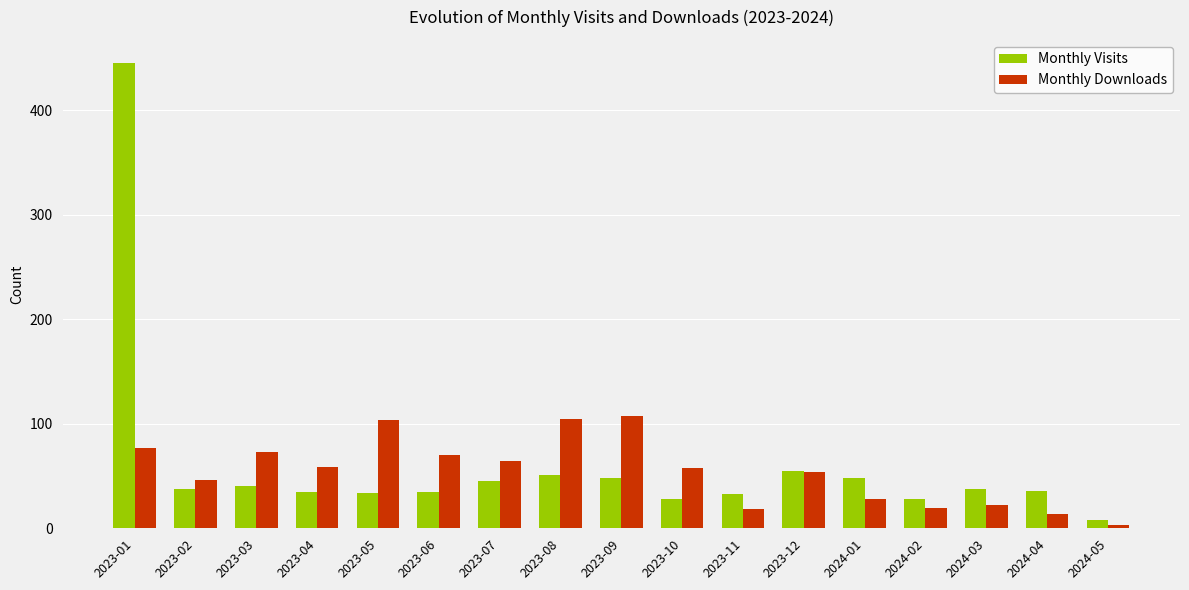

At 2023-09, list the series in order from largest to smallest.

Monthly Downloads, Monthly Visits